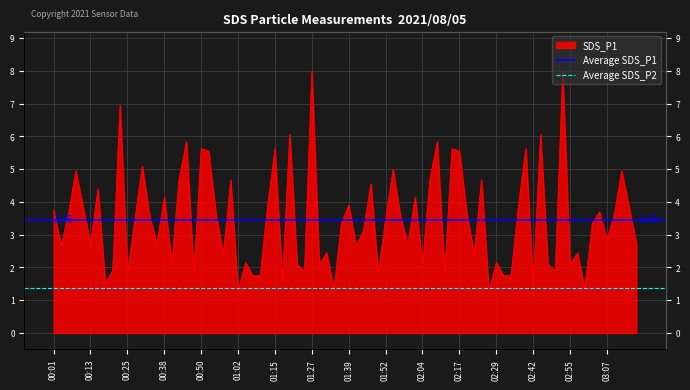

List the labels in order of Average SDS_P1 value, largest first.

00:01, 00:13